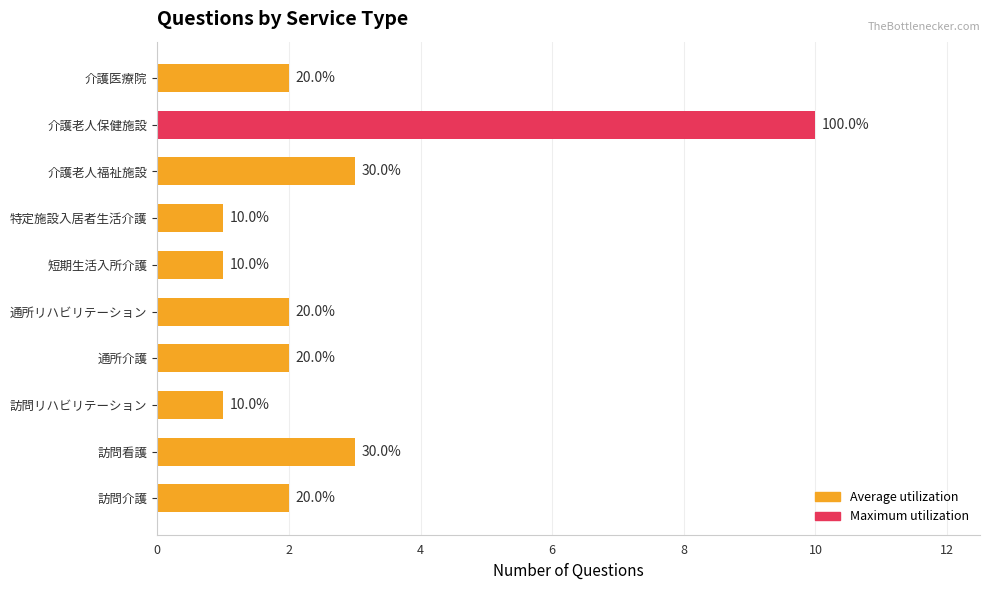

How many bars are there in total?

10